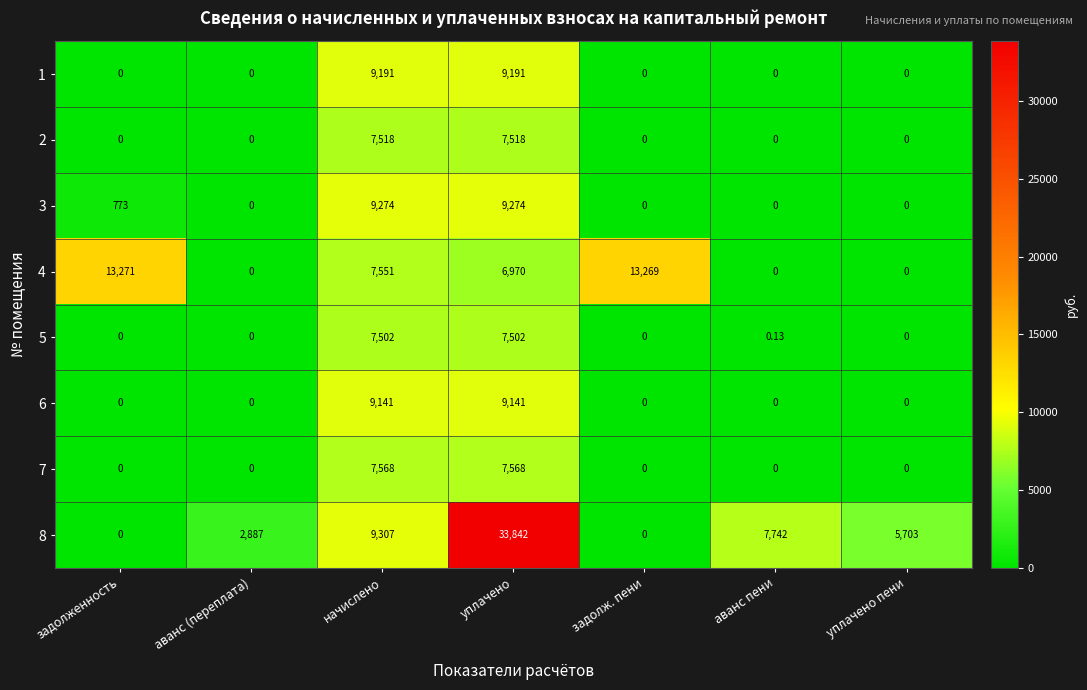

Is the value of 3 at аванс (переплата) greater than the value of 5 at аванс пени?

No